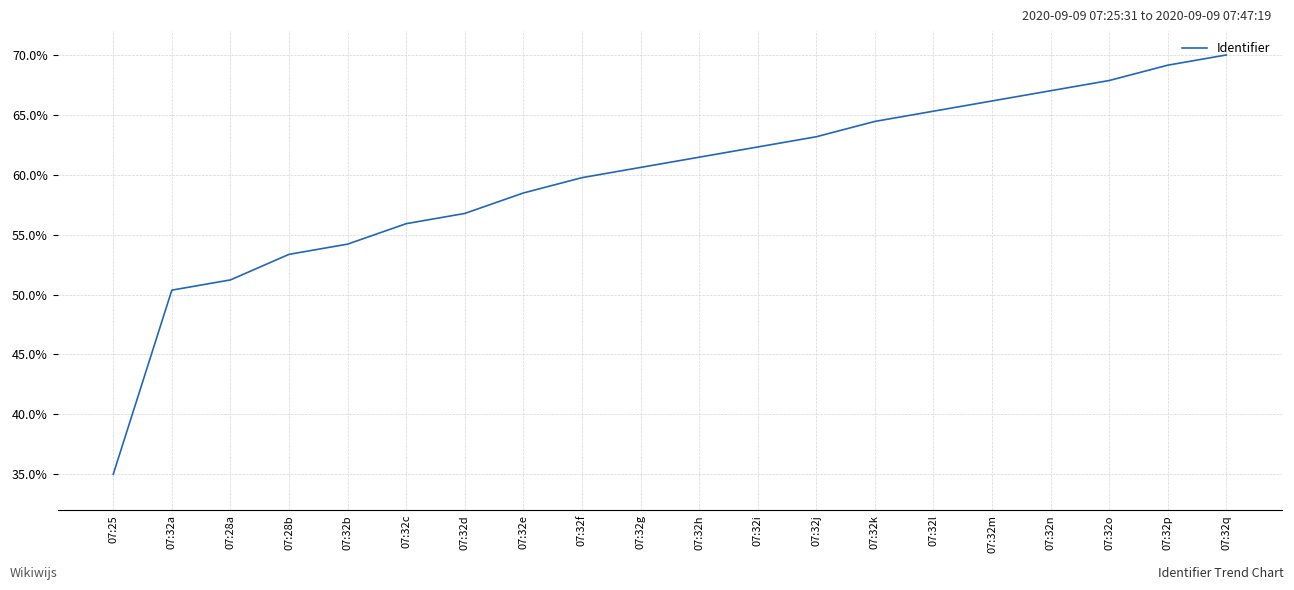

The chart shows a value of 66.2 at 07:32m. True or false?

True